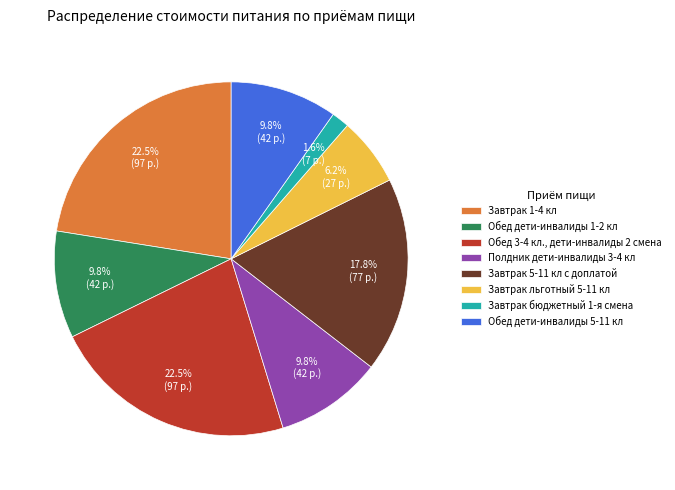

What is the smallest slice in the pie chart?

Завтрак бюджетный 1-я смена